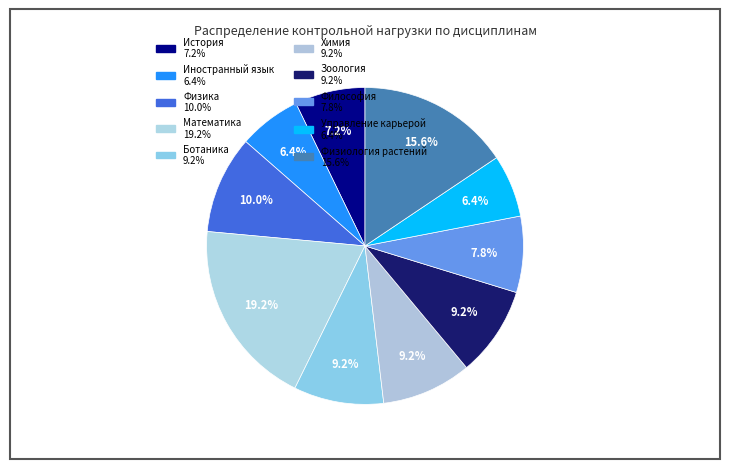

To the nearest percent, what is the combined percentage of Зоология and Физика?

19%